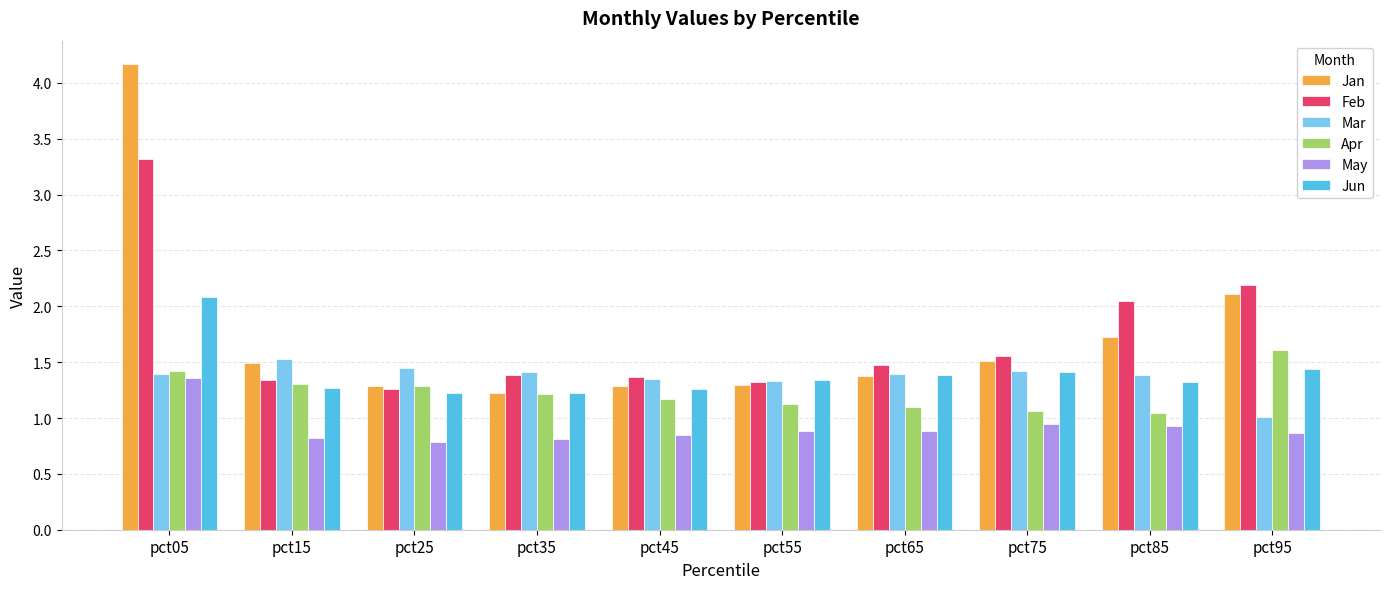

At how many categories does at least one series exceed 1?

10